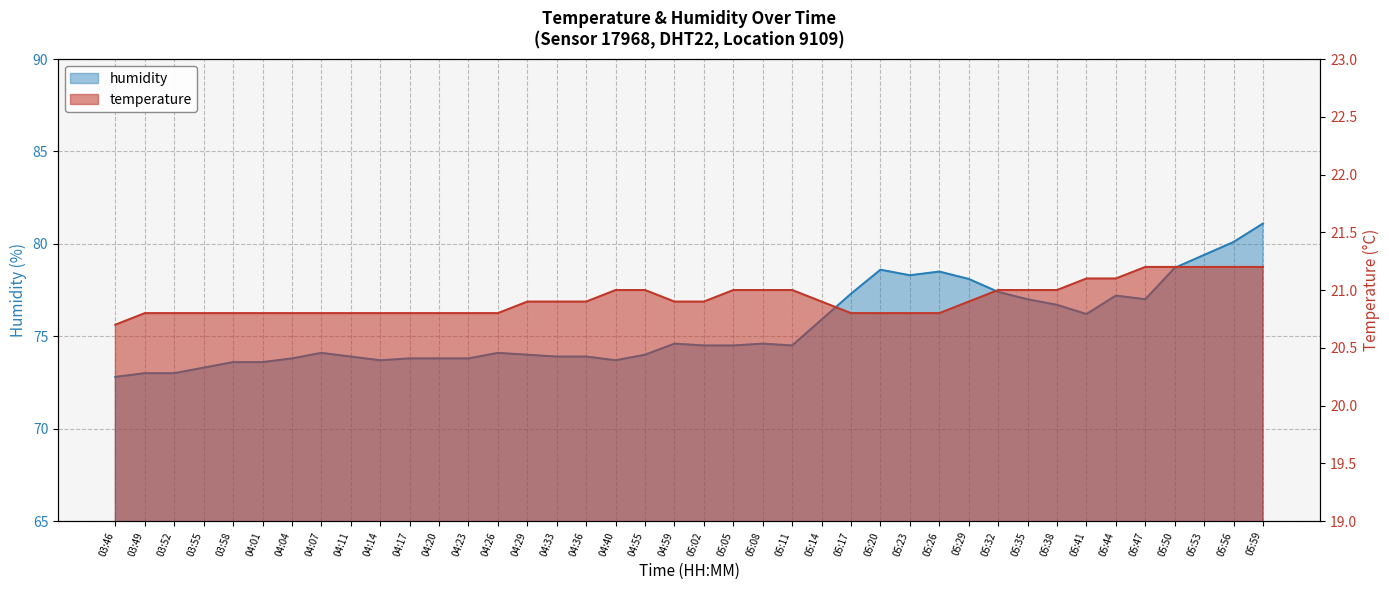

What is the difference between the second highest and second lowest values in the temperature series?

0.4